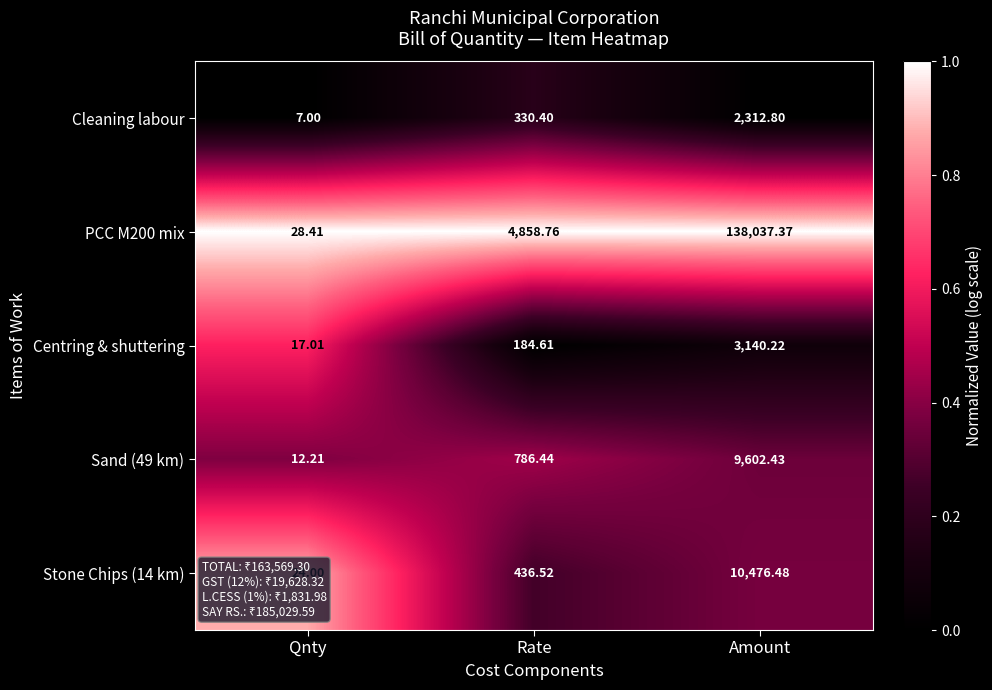

Which category has the lowest value across all series?

Qnty